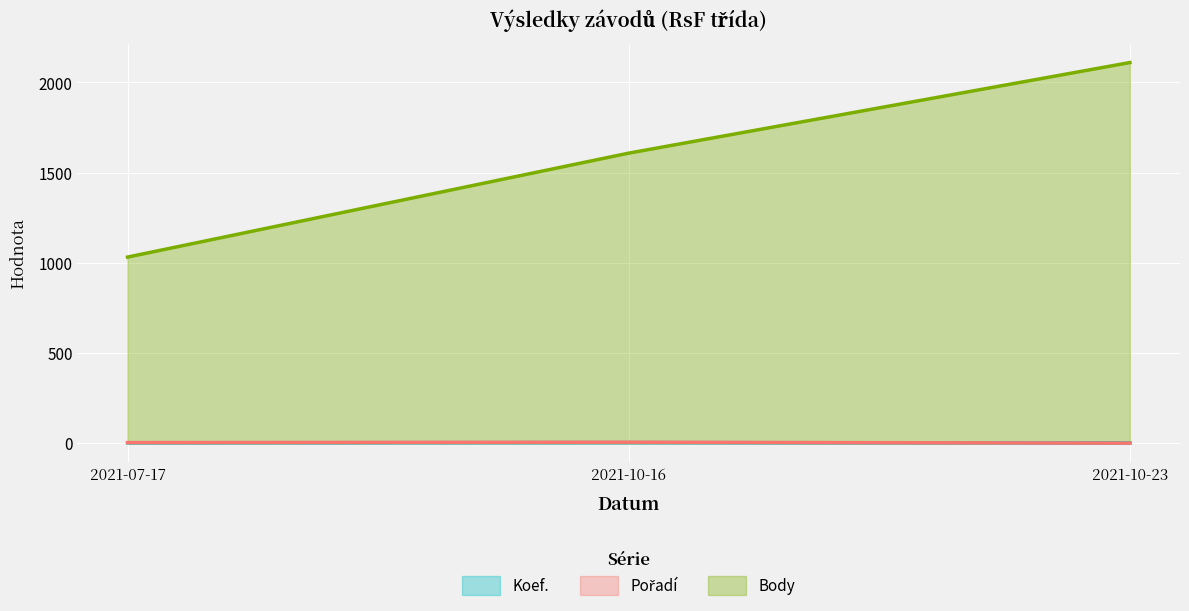

What is the sum of all Pořadí values?

11